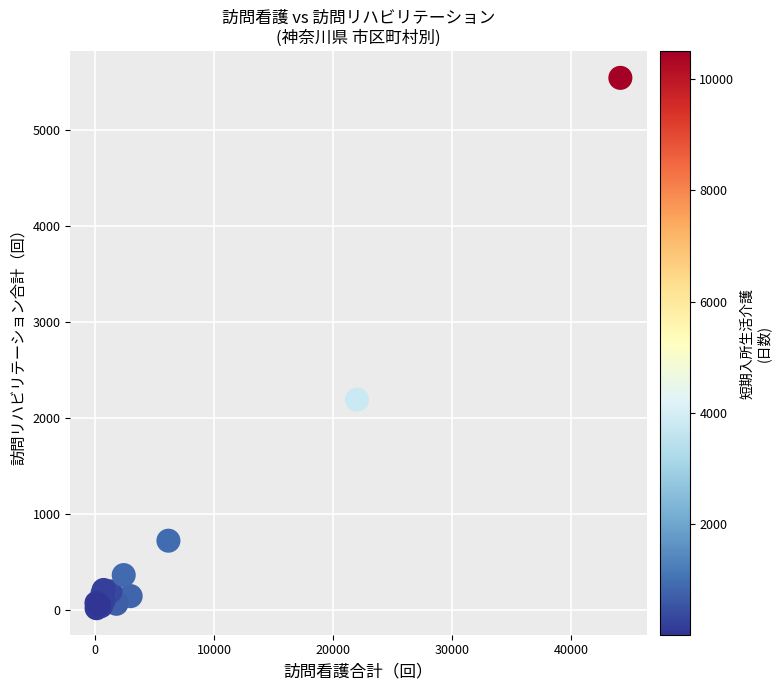

What Y value in the scatter plot is closest to 2783?

2194